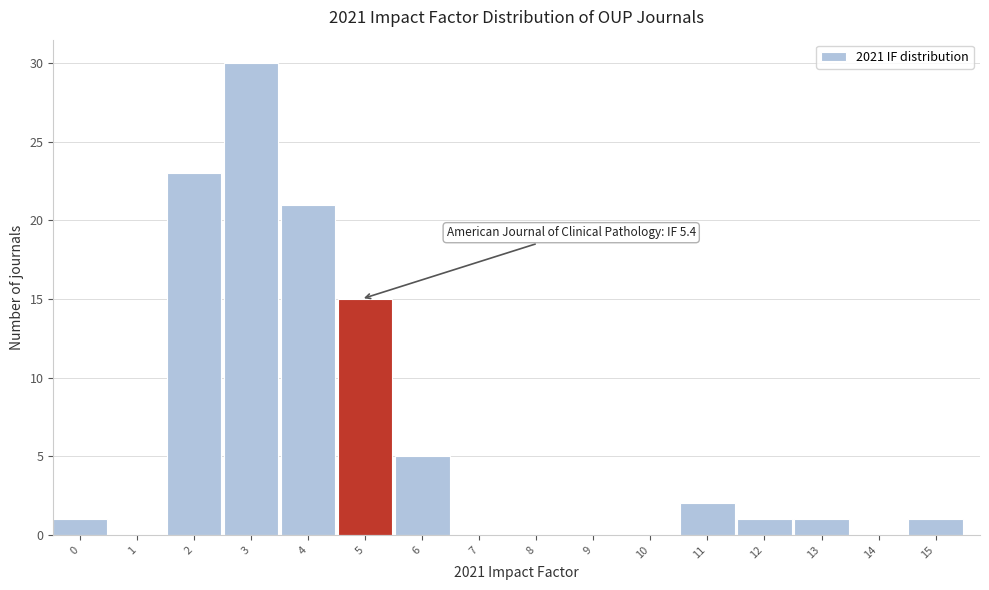

Reading right to left, what are all the values shown in this chart?

15=1	14=0	13=1	12=1	11=2	10=0	9=0	8=0	7=0	6=5	5=15	4=21	3=30	2=23	1=0	0=1